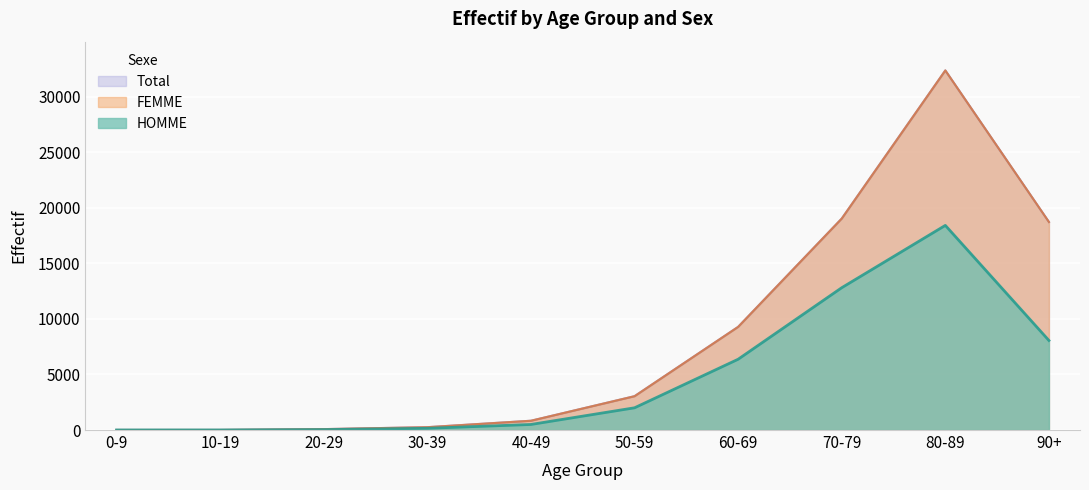

What is the greatest value displayed?

18412